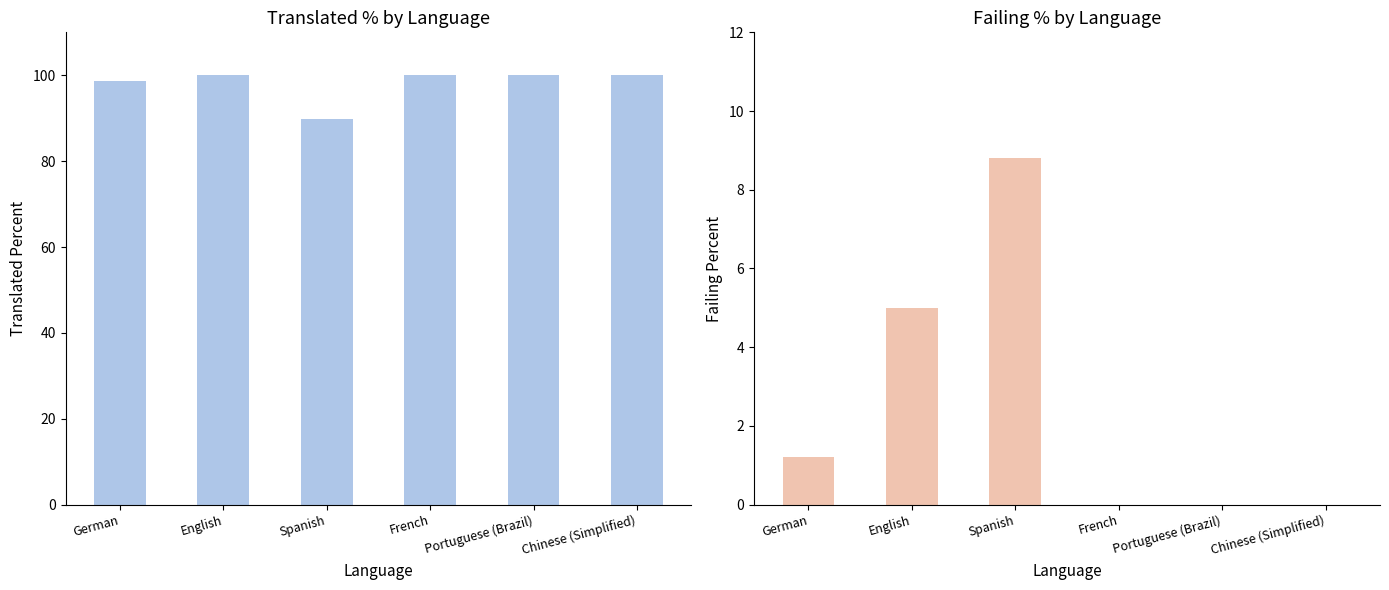

Which series changed the most between Spanish and Portuguese (Brazil)?

translated_percent